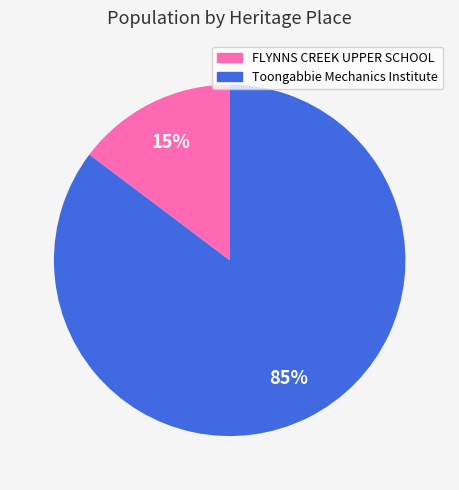

To the nearest percent, what percentage of the pie is FLYNNS CREEK UPPER SCHOOL?

15%